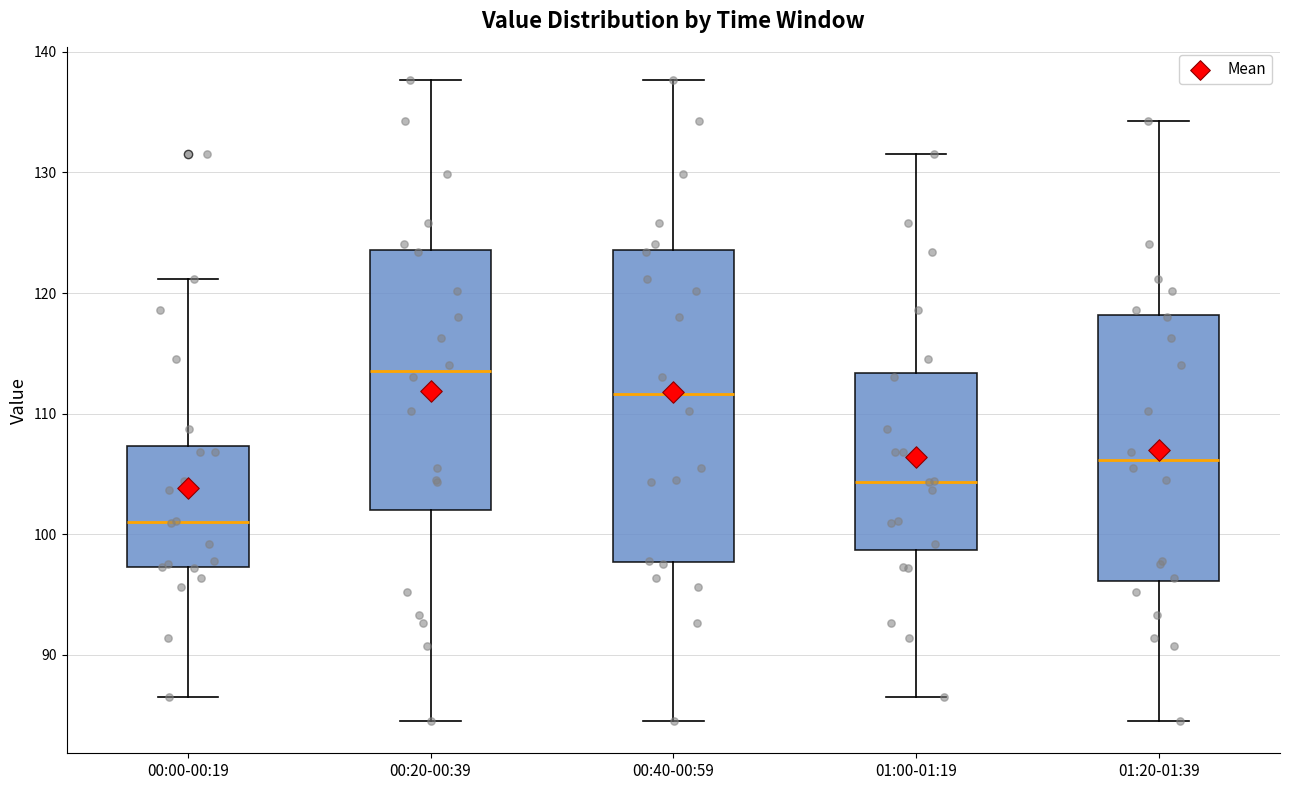

Comparing the boxes themselves (not the whiskers), which one is the tallest?

00:40-00:59